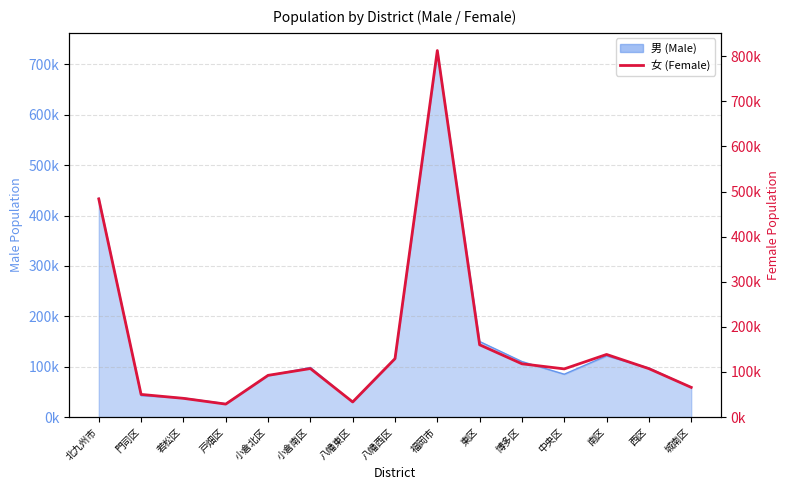

At which label is the value closest to 420646?

北九州市